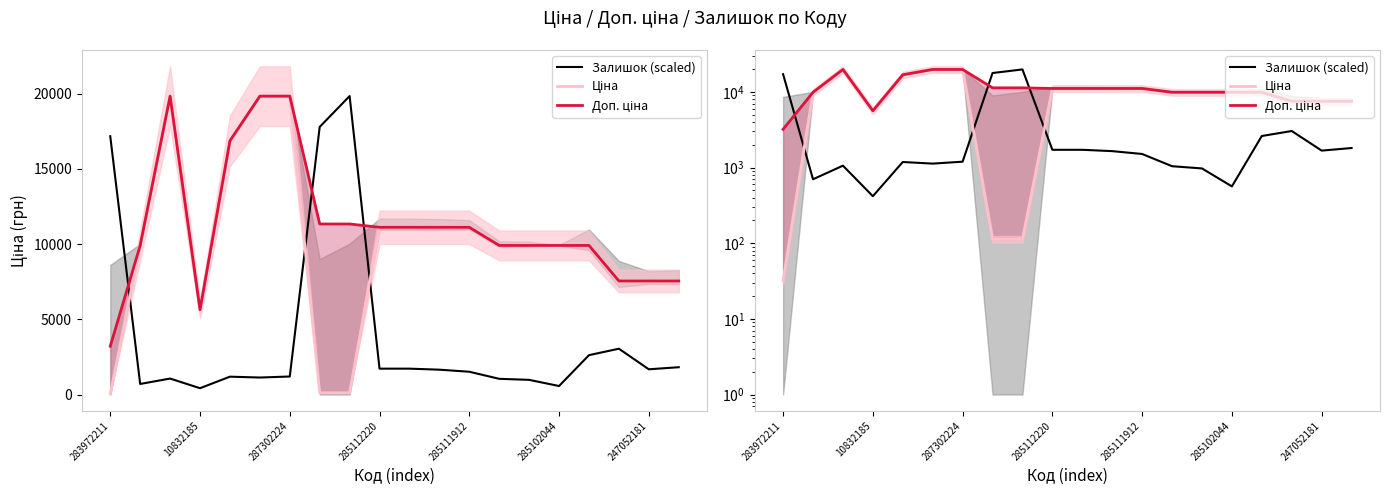

Read the Доп. ціна value at 285111912.

11113.6